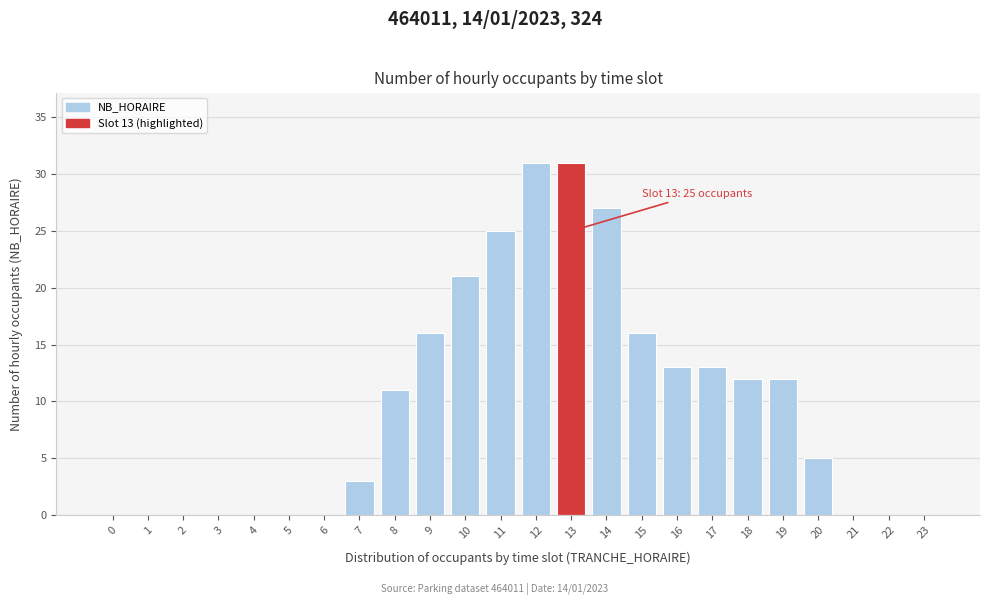

Reading left to right, list all the values displayed in this chart.

0=0	1=0	2=0	3=0	4=0	5=0	6=0	7=3	8=11	9=16	10=21	11=25	12=31	13=31	14=27	15=16	16=13	17=13	18=12	19=12	20=5	21=0	22=0	23=0